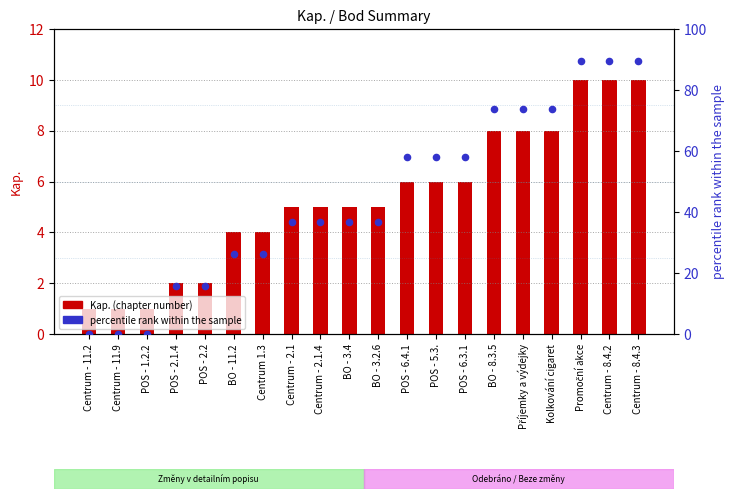

Which series has the largest total across all categories?

percentile rank